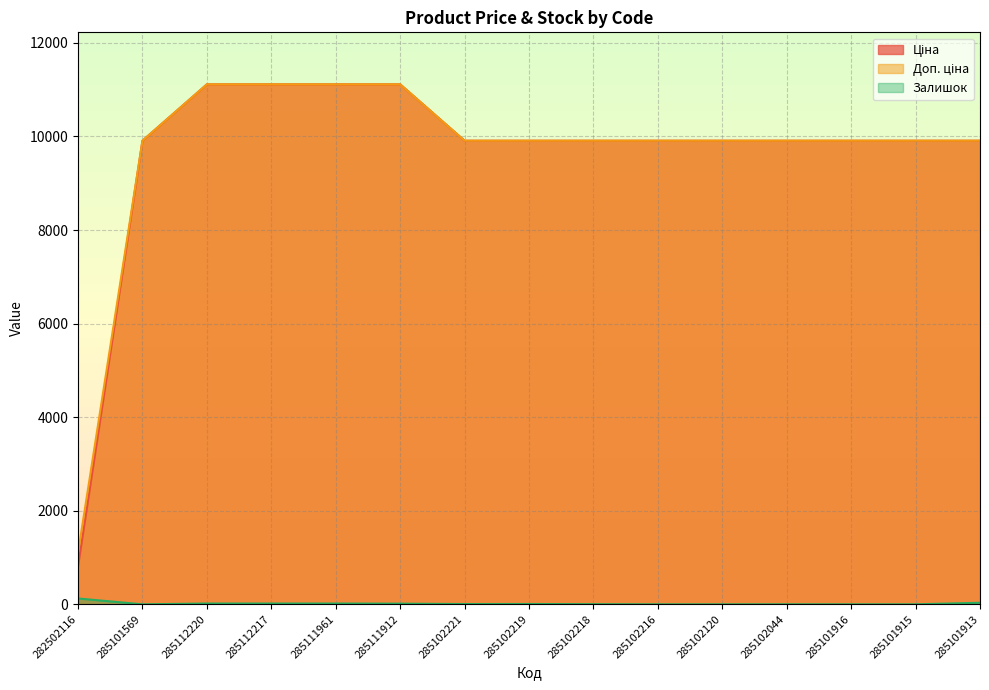

List the labels in order of Ціна value, largest first.

285112220, 285112217, 285111961, 285111912, 285101569, 285102221, 285102219, 285102218, 285102216, 285102120, 285102044, 285101916, 285101915, 285101913, 282502116